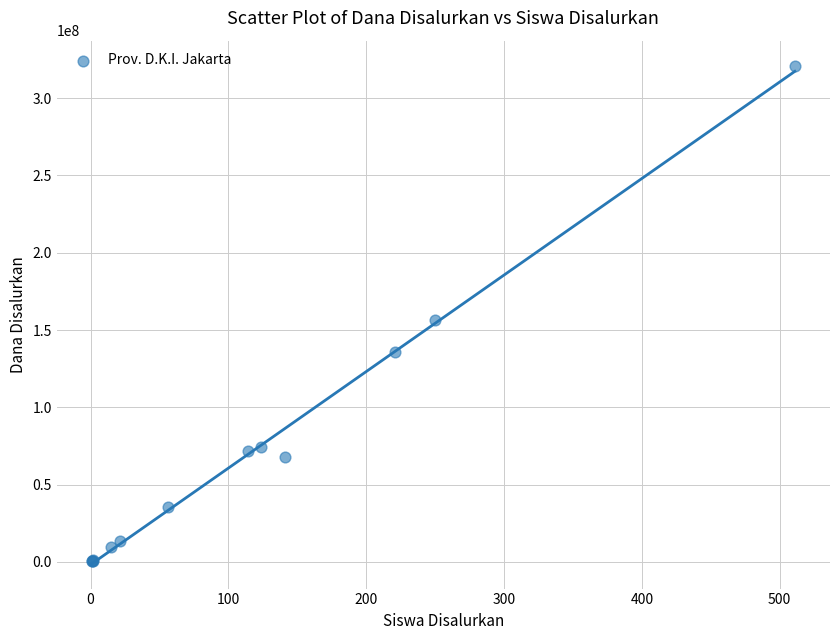

What Y value in the scatter plot is closest to 160687500?

156375000